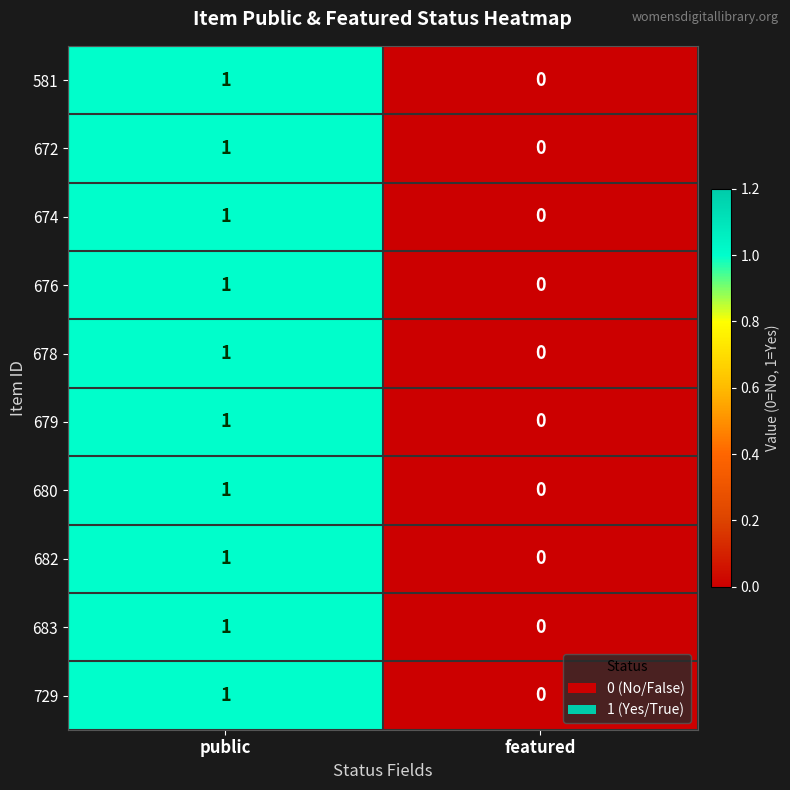

At which category is the sum across all series the highest?

public